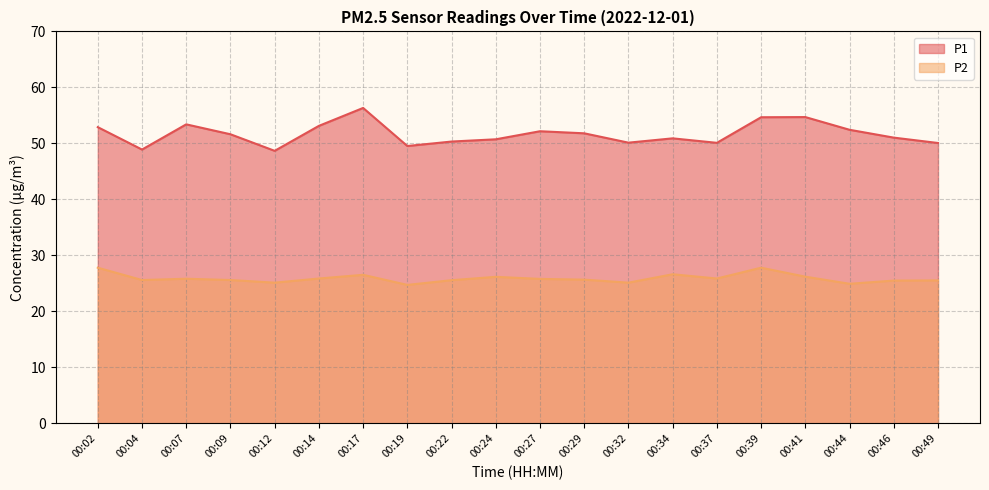

At which category does P2 reach its first local valley?

00:04